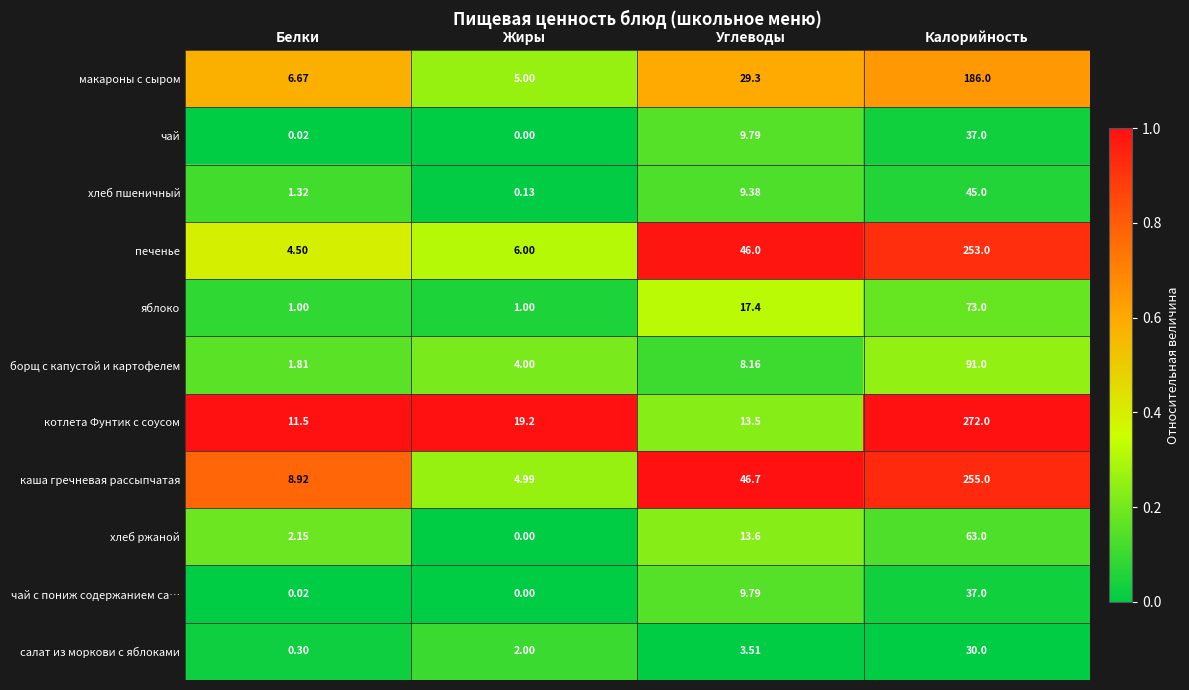

Where is каша гречневая рассыпчатая nearest to the value 129?

Углеводы